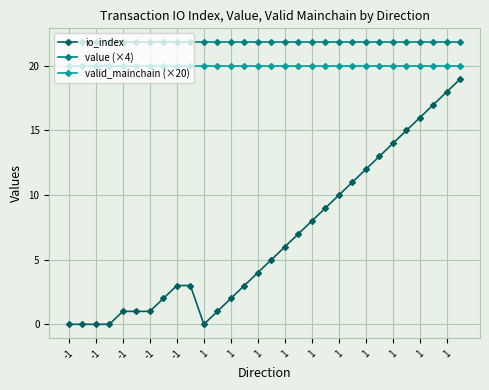

Reading left to right, transcribe all the data shown in this chart.

io_index: 0.0	0.0	0.0	0.0	1.0	1.0	1.0	2.0	3.0	3.0	0.0	1.0	2.0	3.0	4.0	5.0	6.0	7.0	8.0	9.0	10.0	11.0	12.0	13.0	14.0	15.0	16.0	17.0	18.0	19.0
value (×4): 21.8	21.8	21.8	21.8	21.8	21.8	21.8	21.8	21.8	21.8	21.8	21.8	21.8	21.8	21.8	21.8	21.8	21.8	21.8	21.8	21.8	21.8	21.8	21.8	21.8	21.8	21.8	21.8	21.8	21.8
valid_mainchain (×20): 20.0	20.0	20.0	20.0	20.0	20.0	20.0	20.0	20.0	20.0	20.0	20.0	20.0	20.0	20.0	20.0	20.0	20.0	20.0	20.0	20.0	20.0	20.0	20.0	20.0	20.0	20.0	20.0	20.0	20.0